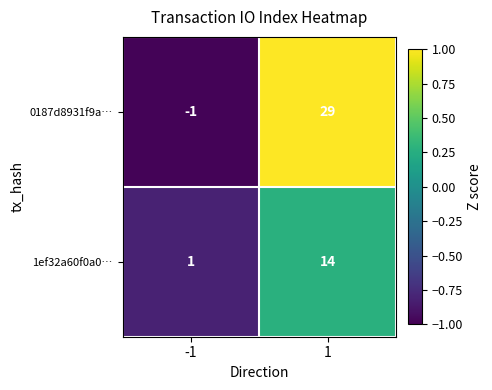

What is the sum of the 1ef32a60f0a0… values at -1 and 1?

15